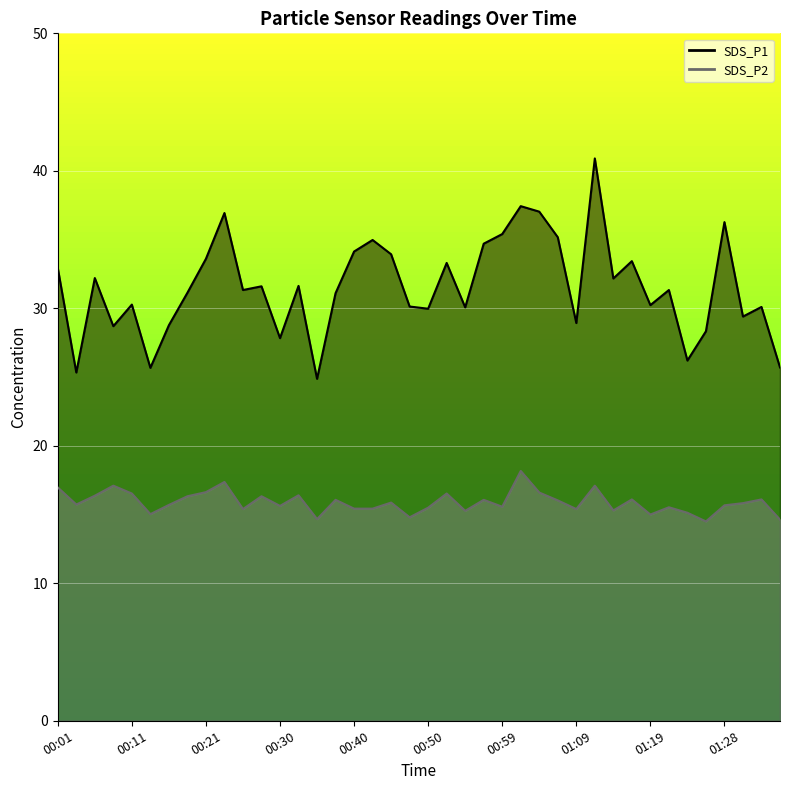

Rank the series at 00:50 from highest to lowest value.

SDS_P1, SDS_P2